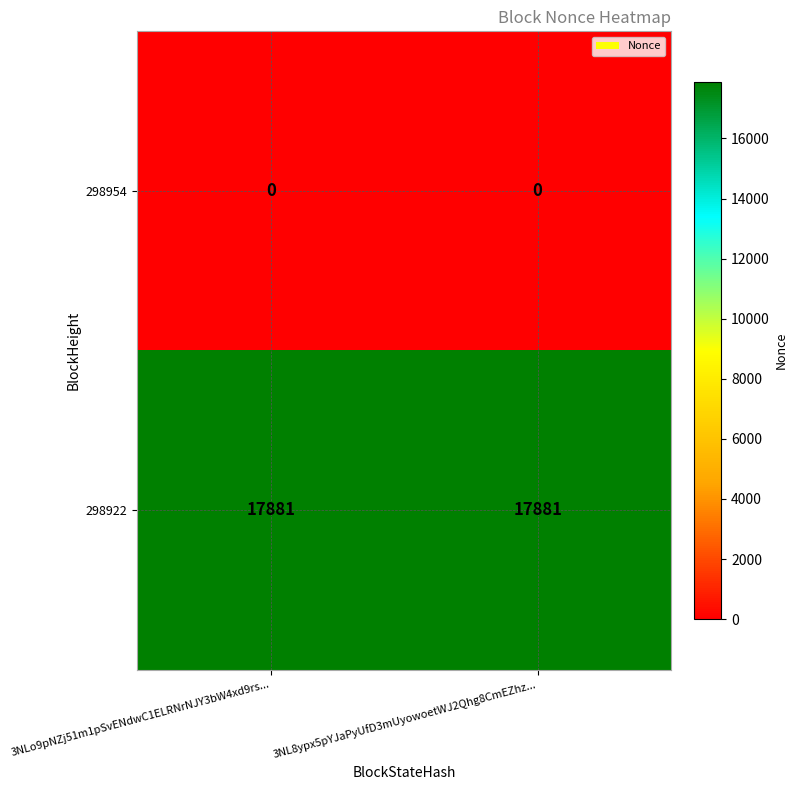

Which series has the largest total across all categories?

298922